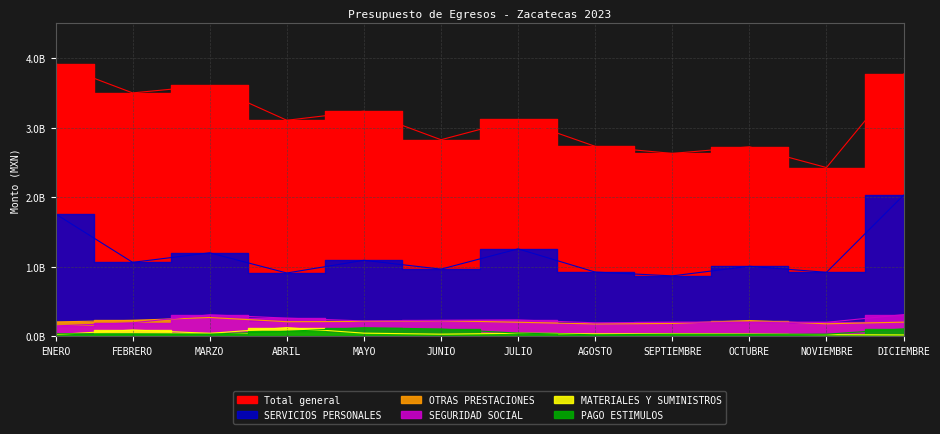

What is the approximate value of Total general at JUNIO?

2829464170.3